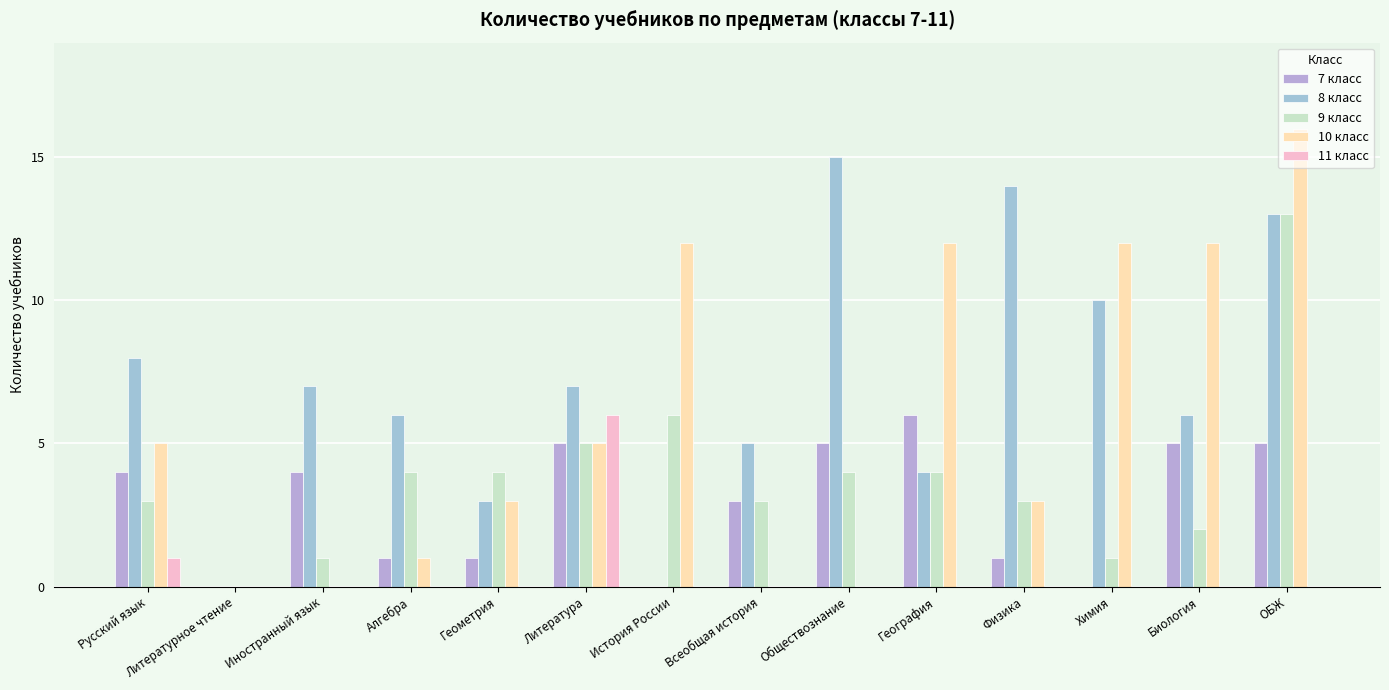

At ОБЖ, list the series in order from smallest to largest.

11 класс, 7 класс, 8 класс, 9 класс, 10 класс